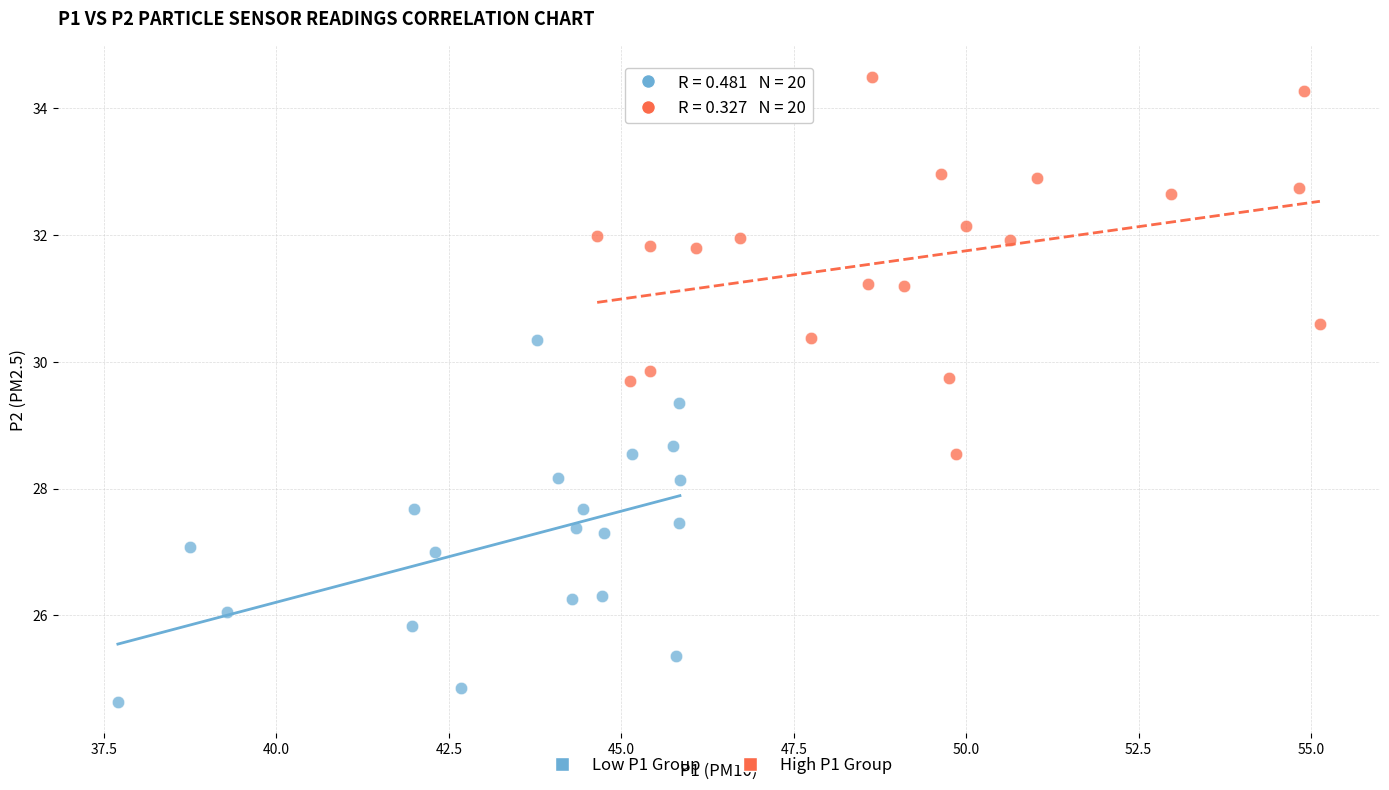

What are all the series names shown in the legend?

Low P1 Group, High P1 Group